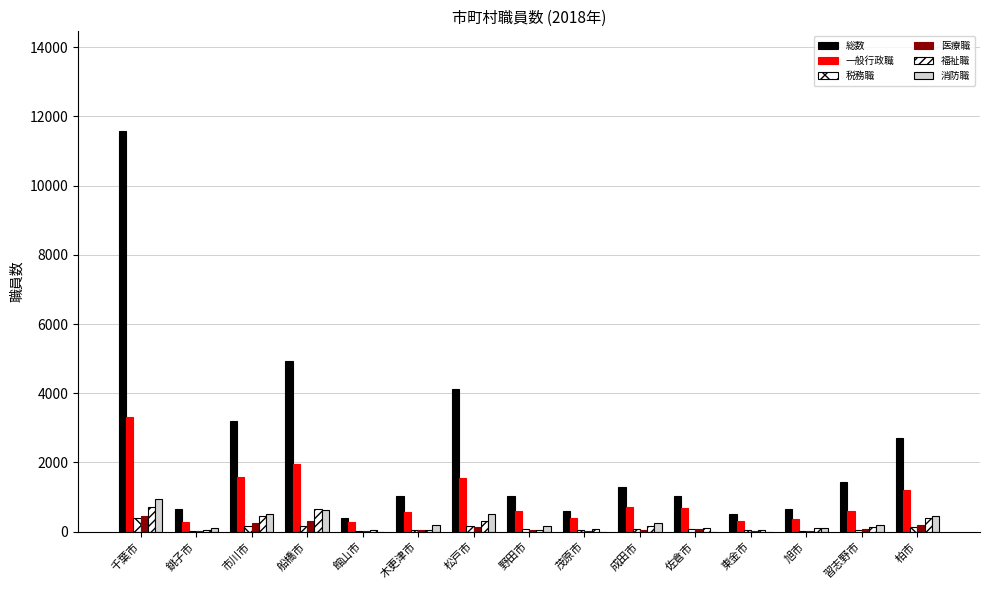

Are the bars horizontal?

No